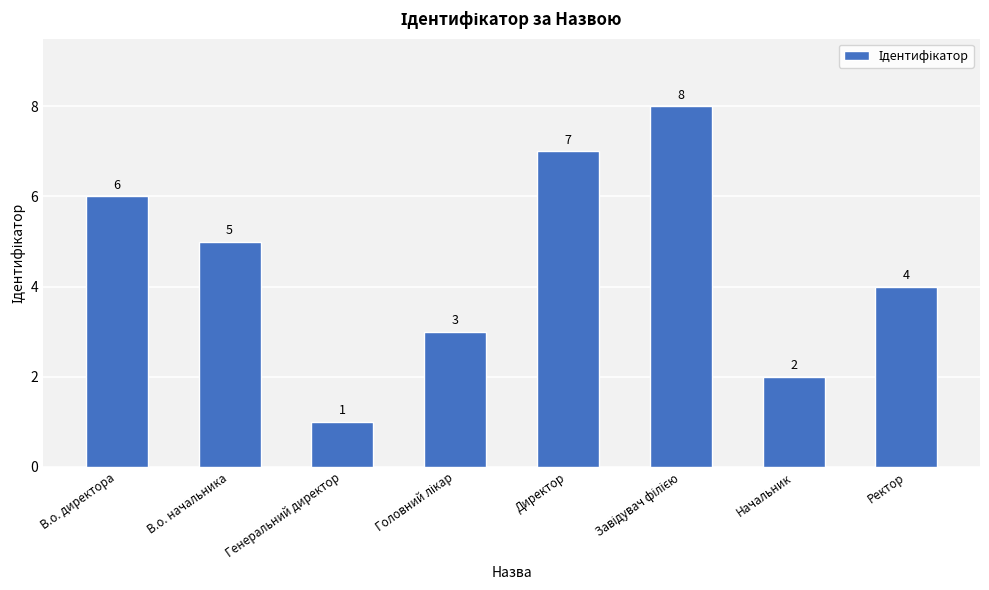

What is the change in value from Генеральний директор to Директор?

+6